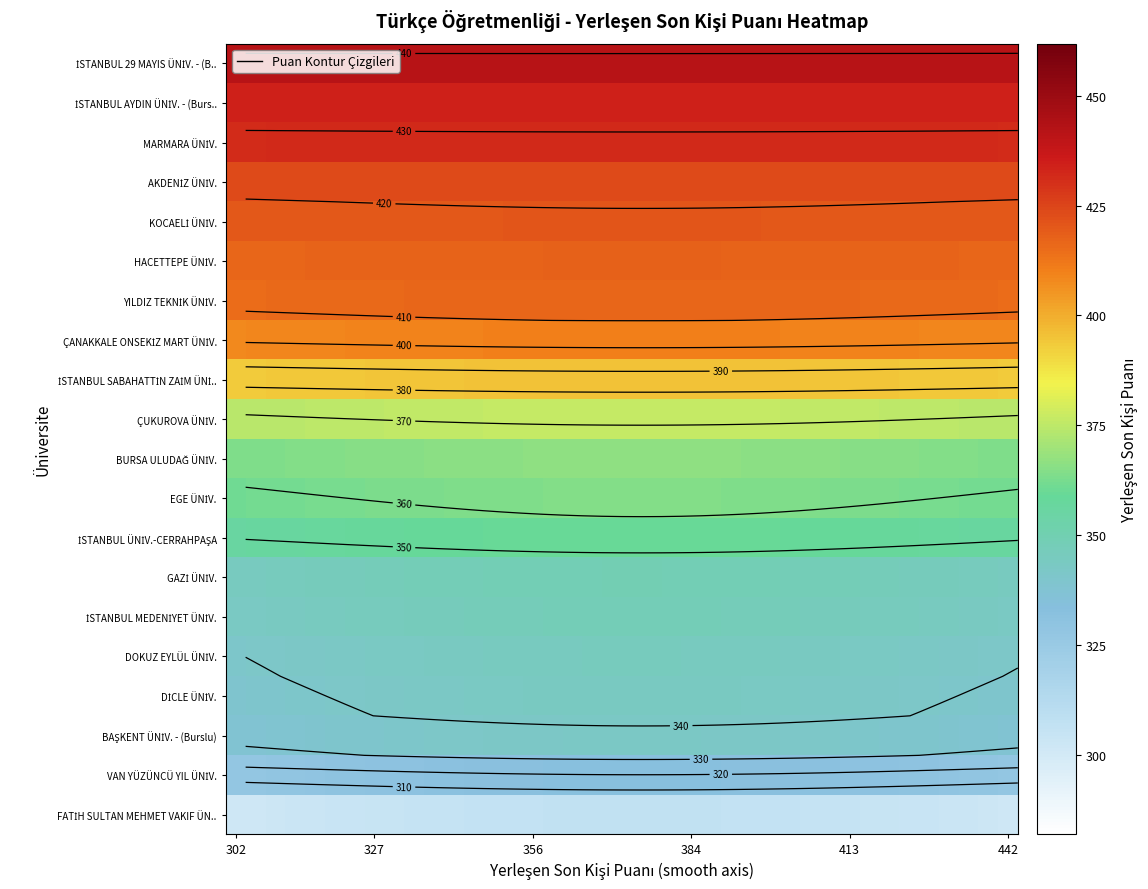

What is the smallest value displayed?

301.8